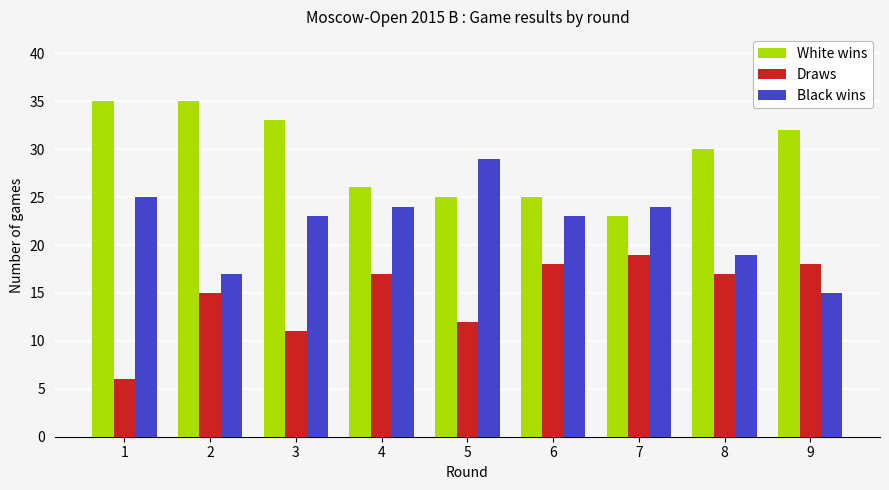

At which category does the chart reach its minimum across all series?

1